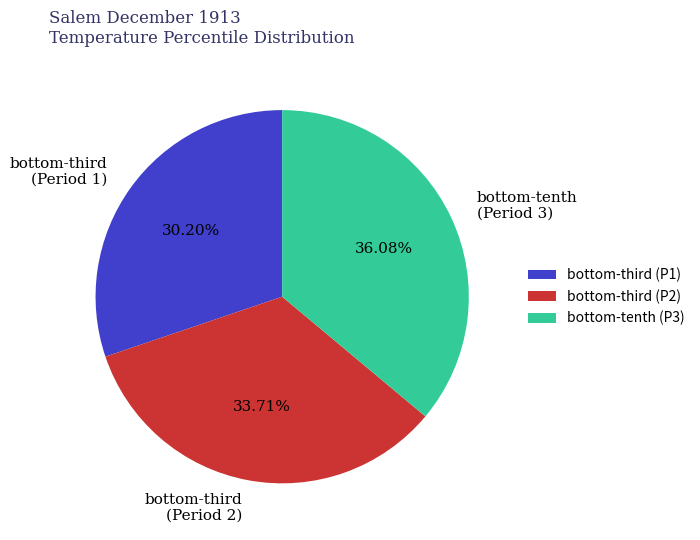

Is there any slice that represents more than half of the pie?

No